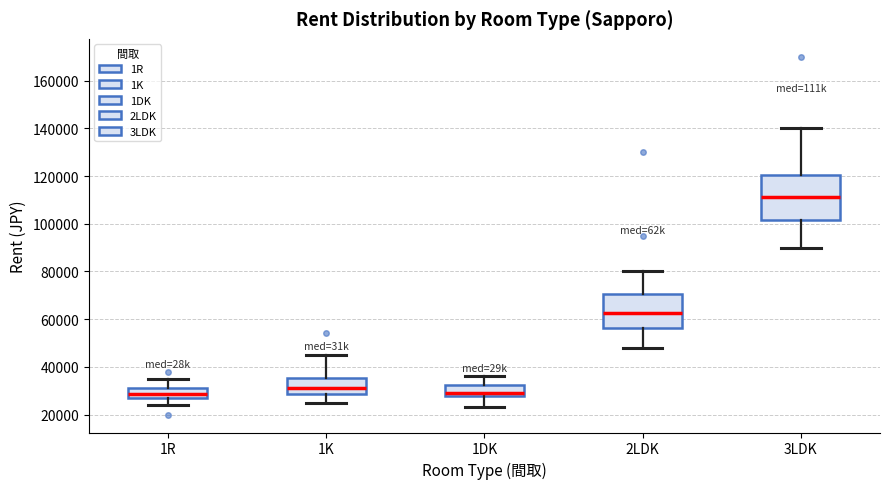

Reading left to right, read every box against the y-axis: the position of its median line, the range the box covers, and the ends of its whiskers. The values are not printed on the chart, so give them approximately, as read against the axis.

1R: median 28000 (inside the box), box 28000 to 32000, whiskers 24000 to 36000
1K: median 32000, box 28000 to 36000, whiskers 26000 to 46000
1DK: median 30000, box 28000 to 32000, whiskers 24000 to 36000
2LDK: median 62000, box 56000 to 70000, whiskers 48000 to 80000
3LDK: median 112000, box 102000 to 120000, whiskers 90000 to 140000